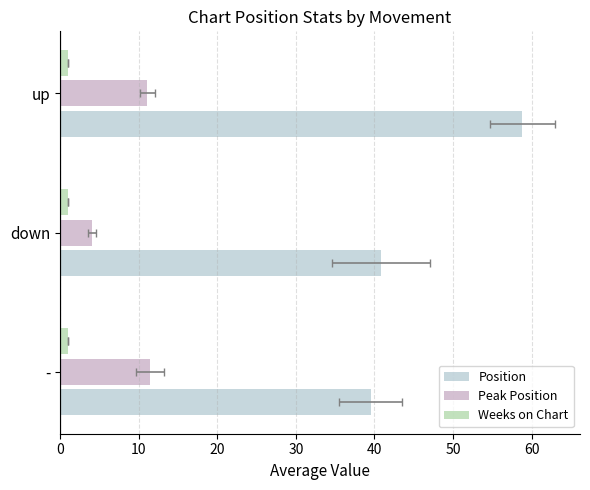

What is the sum of the Peak Position values at down and -?

15.5